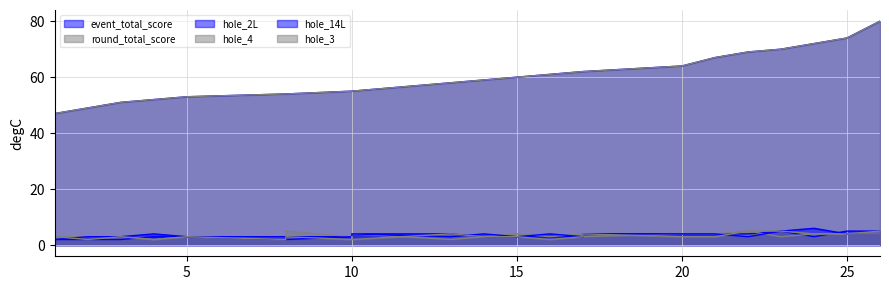

Rank the series at 2 from highest to lowest value.

event_total_score, round_total_score, hole_4, hole_14L, hole_2L, hole_3